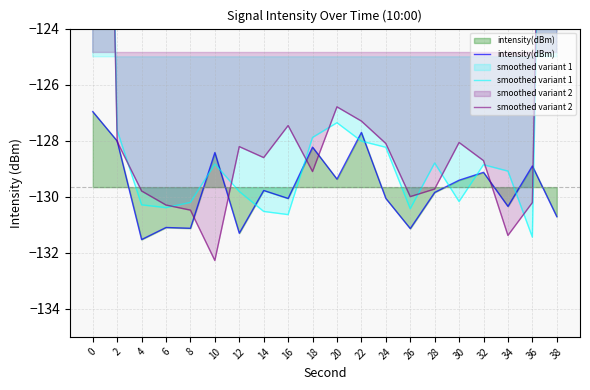

True or false: smoothed variant 2 has a value of -130.2 at 36.

True